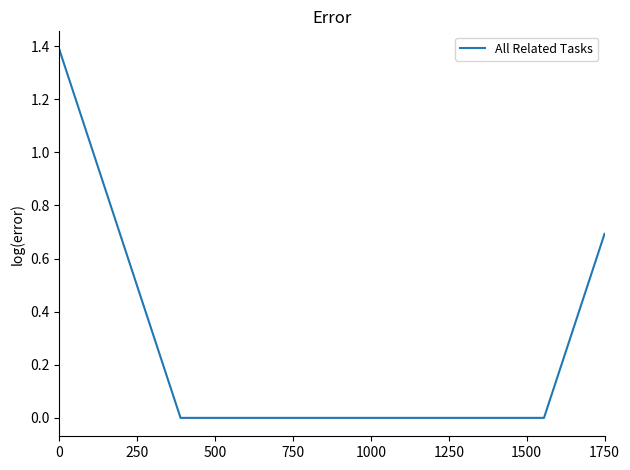

What is the difference between the maximum and minimum values?

1.4